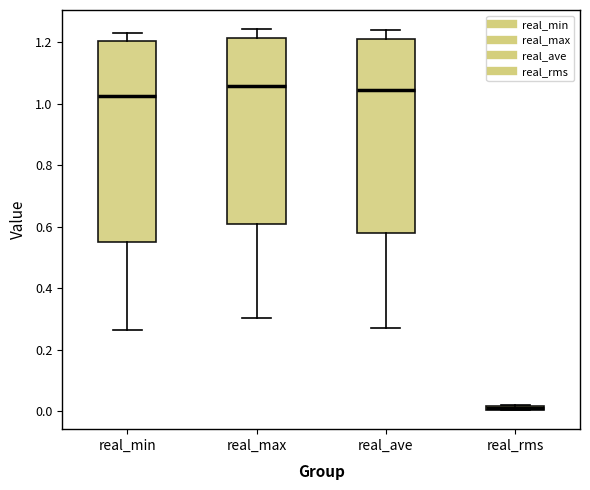

Which box's median line is the lowest?

real_rms